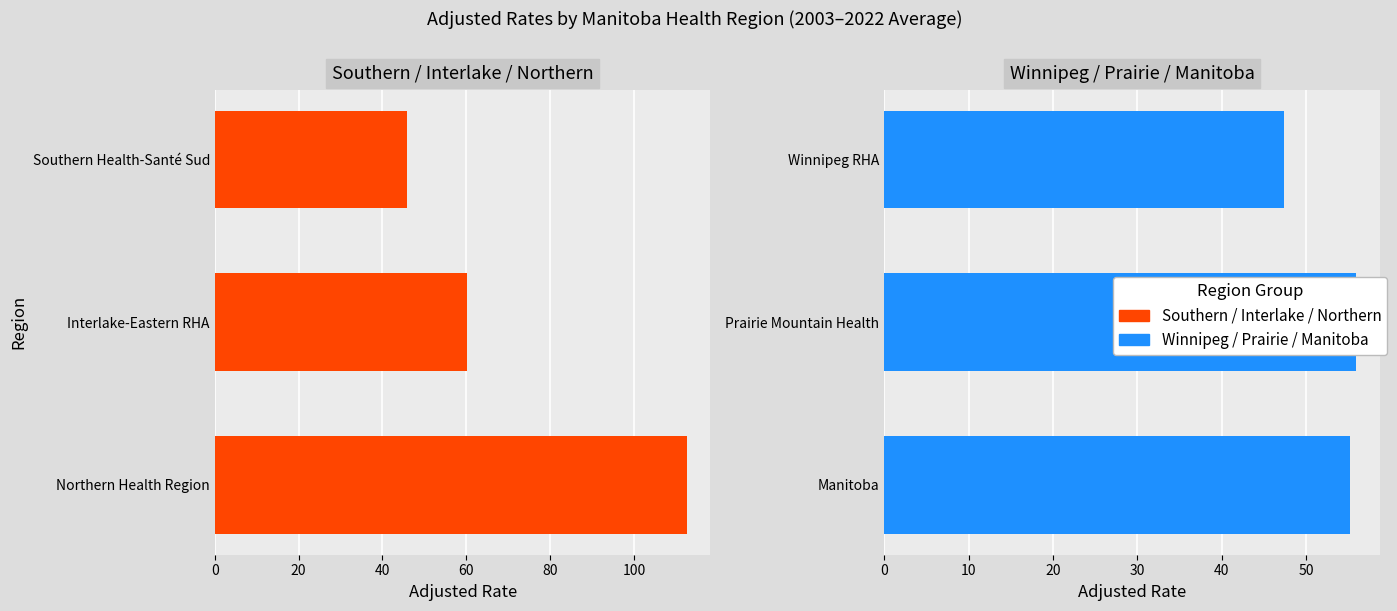

Are the bars horizontal?

Yes